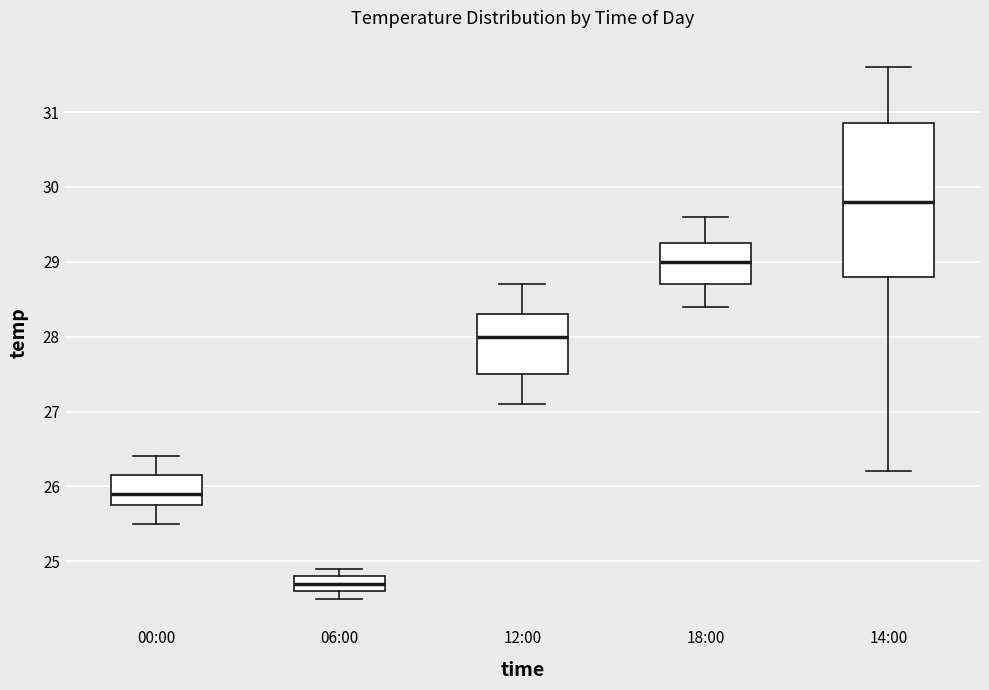

Where does the lower whisker of the box for 06:00 end on the y-axis? The values are not printed on the chart, so give them approximately, as read against the axis.

24.5